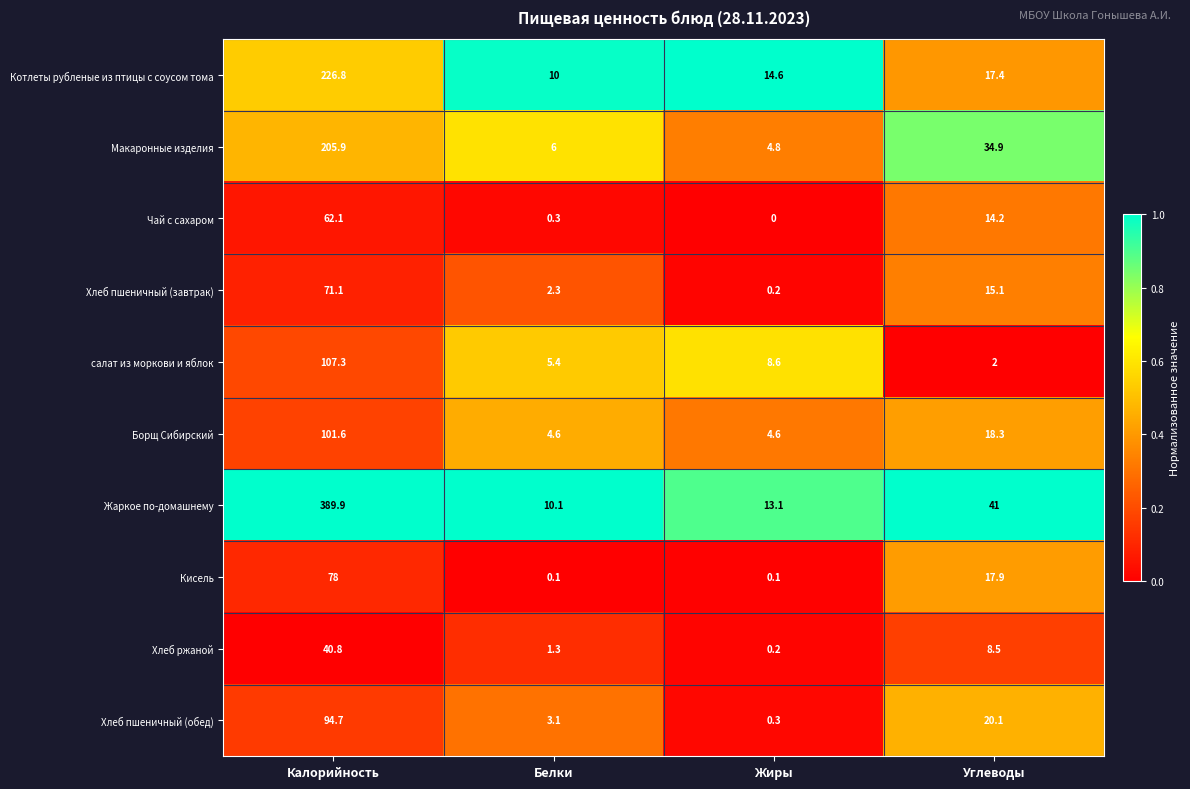

What is the difference between the highest and lowest values at Калорийность?

349.1